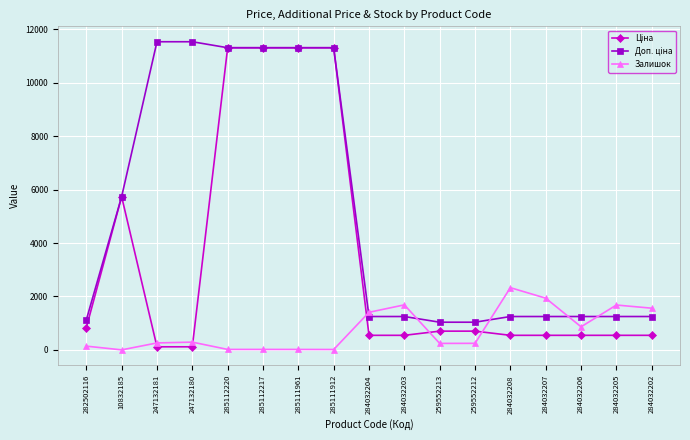

What is the difference between the highest and lowest values at 284032206?

704.1